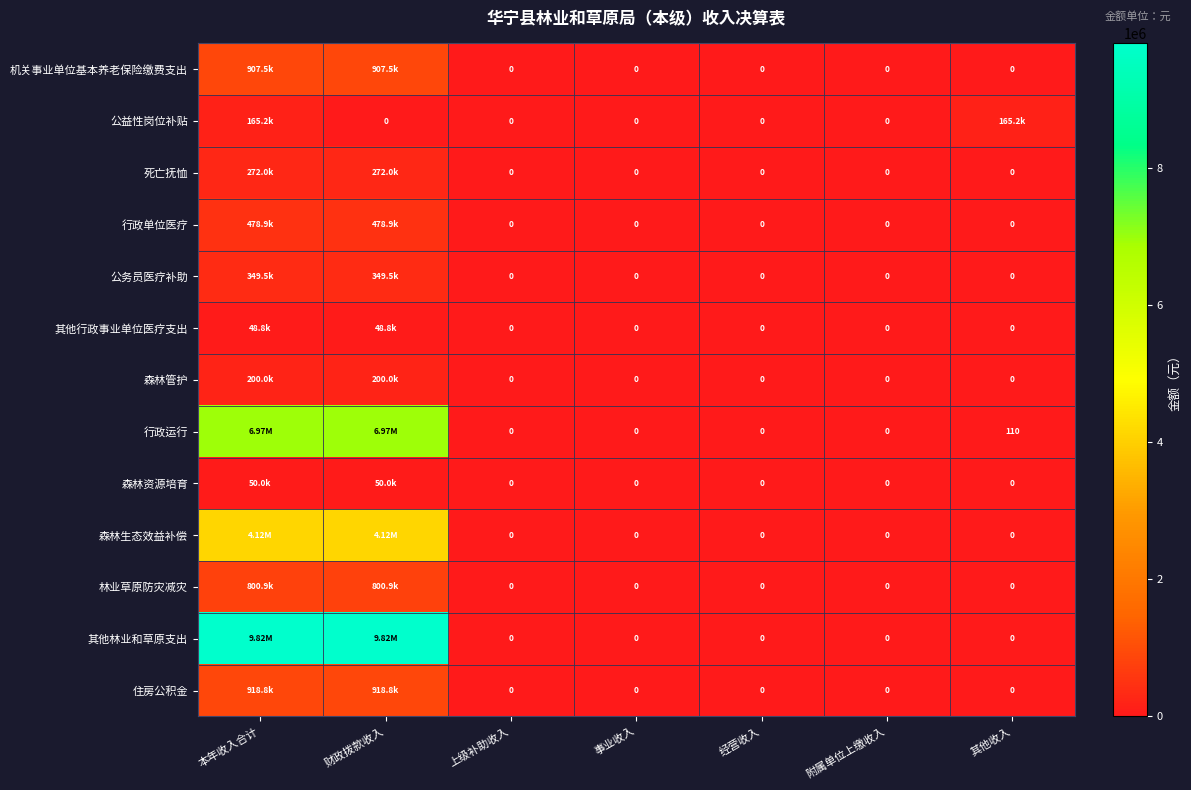

True or false: 森林资源培育 has a value of 0.0 at 其他收入.

True